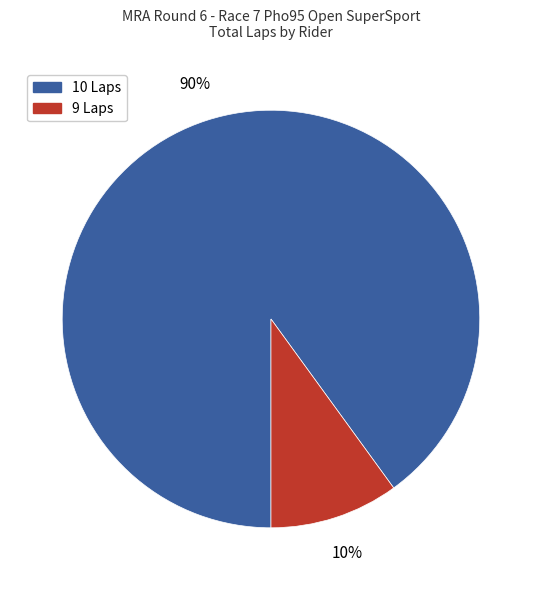

To the nearest percent, what is the average slice percentage?

50%